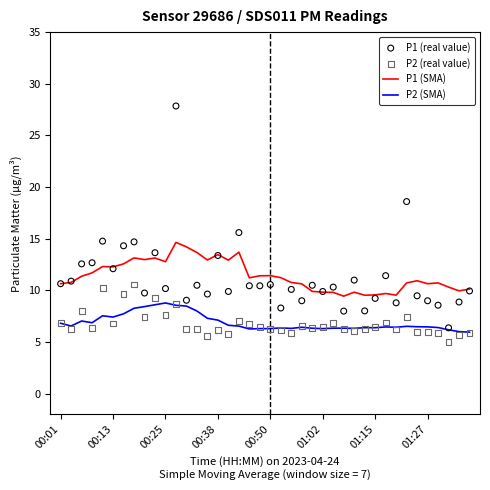

At which category is the sum across all series the highest?

11